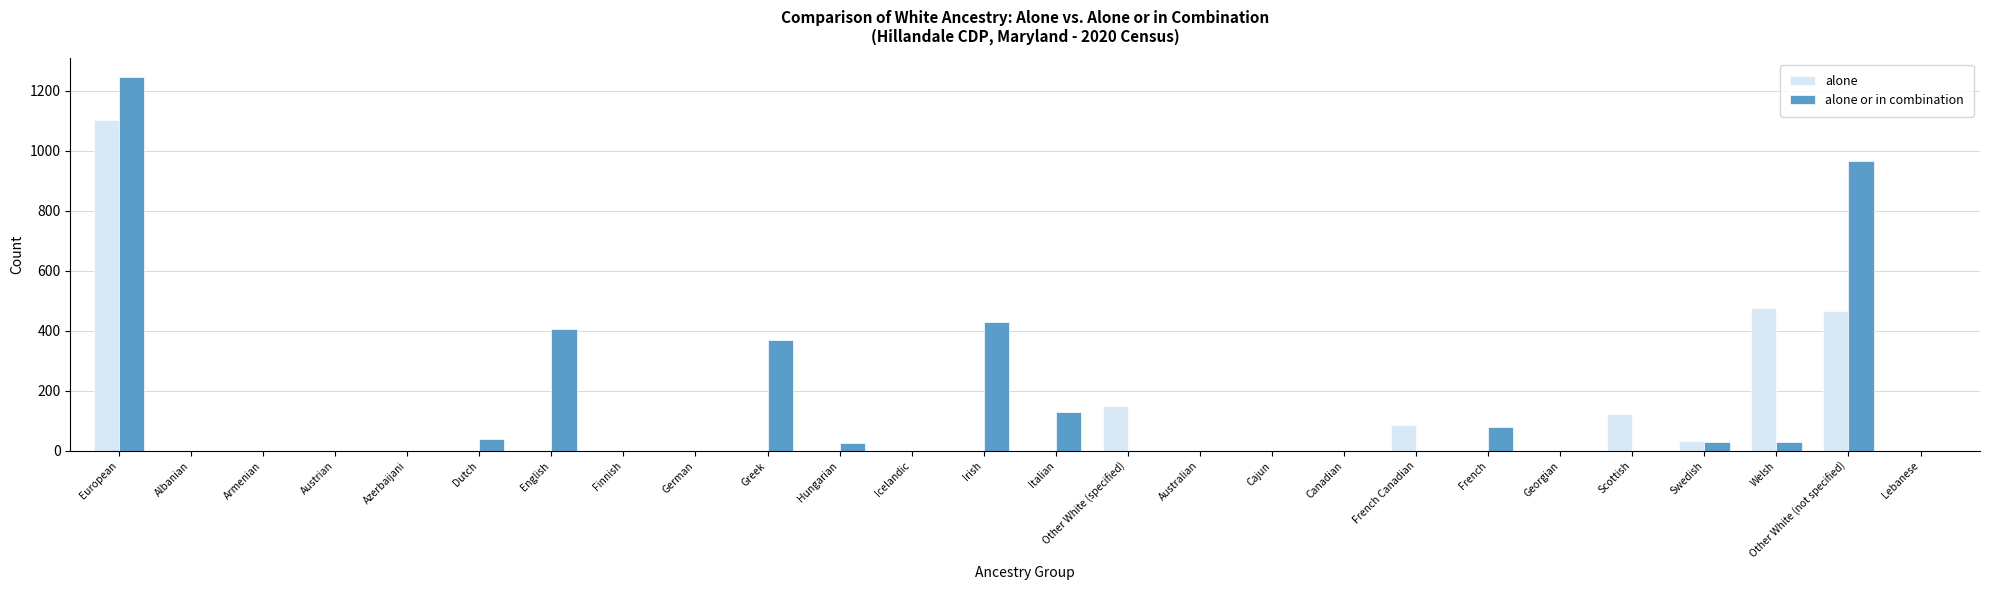

What is the total value across all series at Other White (not specified)?

1431